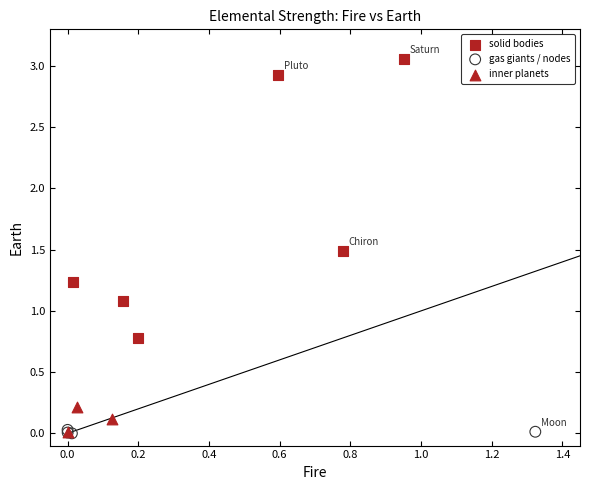

Which series has the largest Y range (max minus min)?

solid bodies